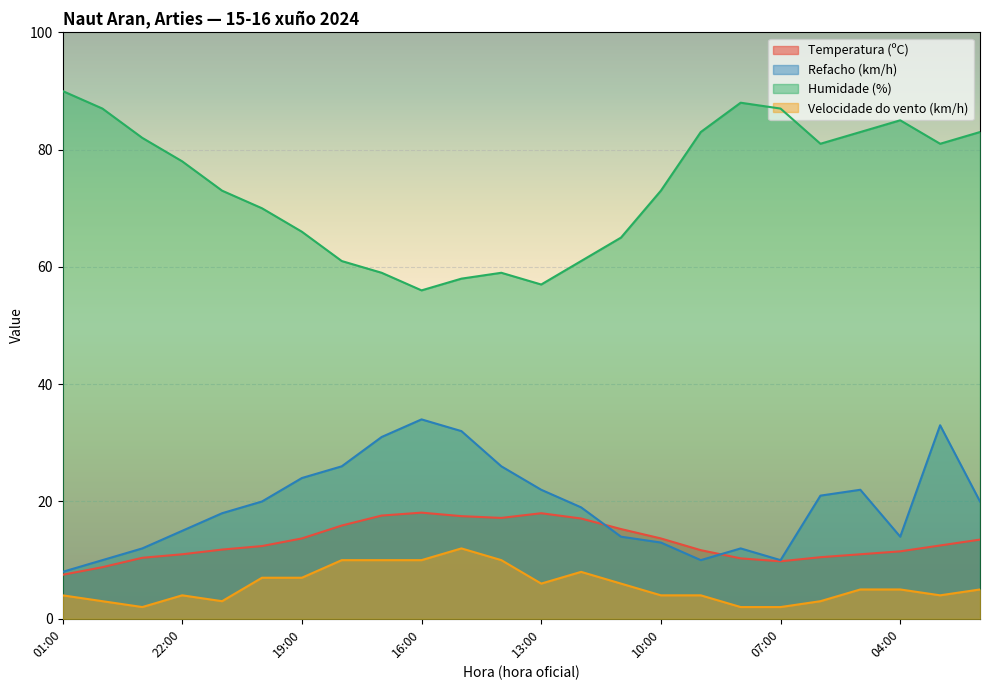

How many times do Temperatura (ºC) and Refacho (km/h) cross each other?

2